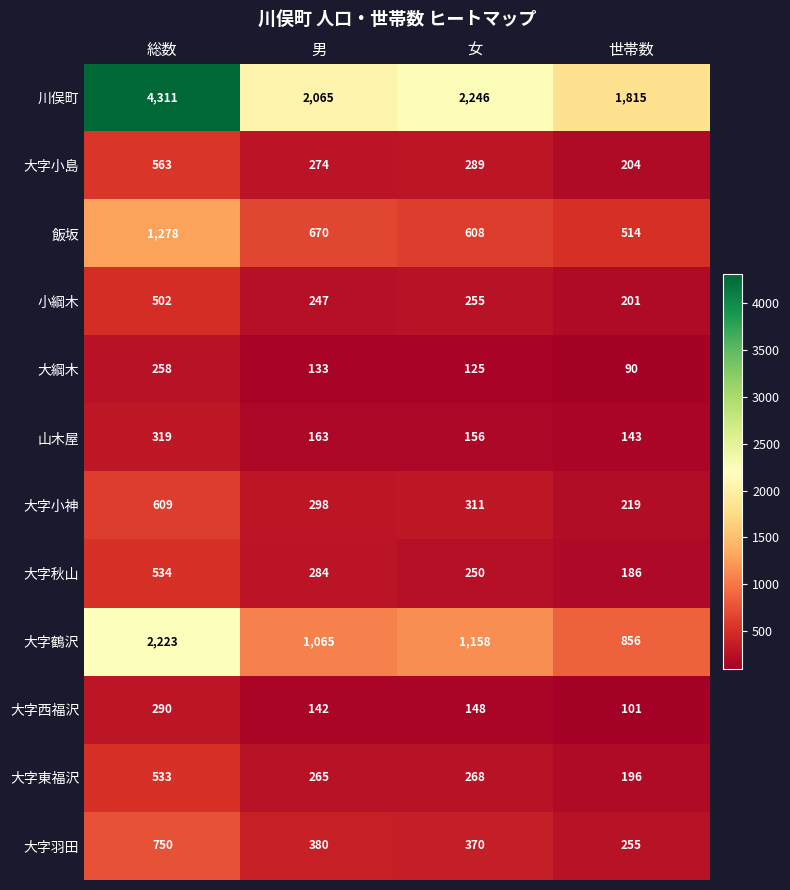

What is the total value across all series at 総数?

12170